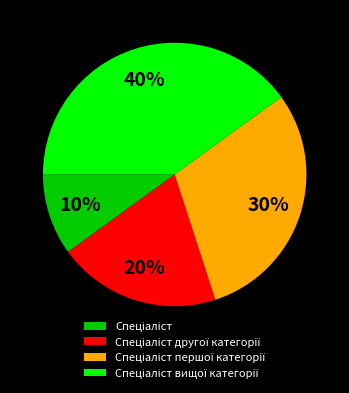

Does any single category account for the majority?

No